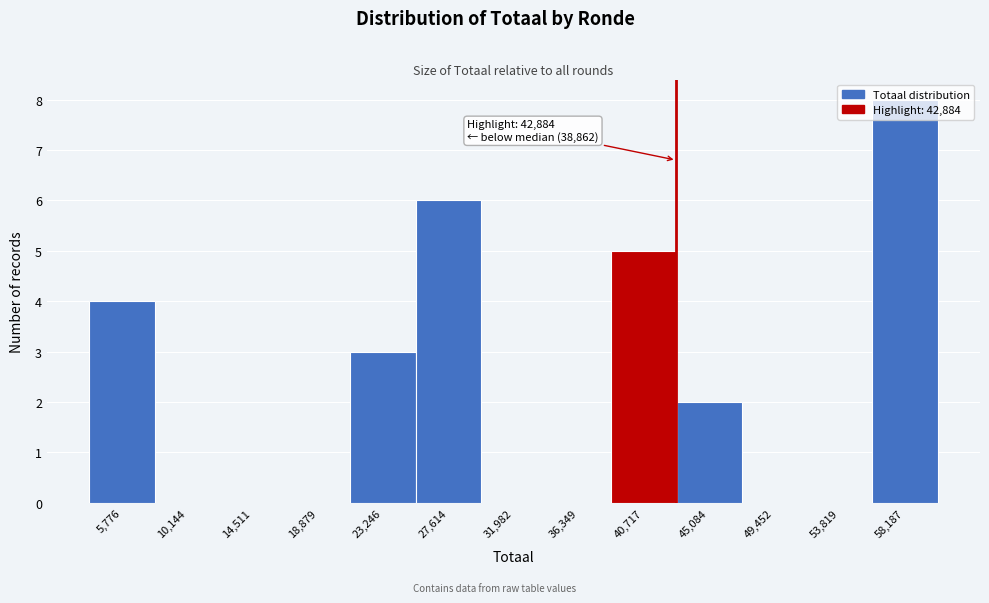

Which range on the x-axis has the tallest bar?

56000 to 60500